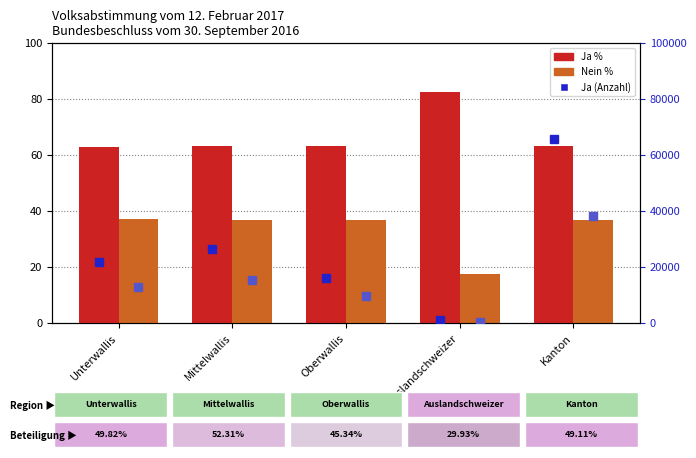

How many values in the Nein % series are below 36?

1